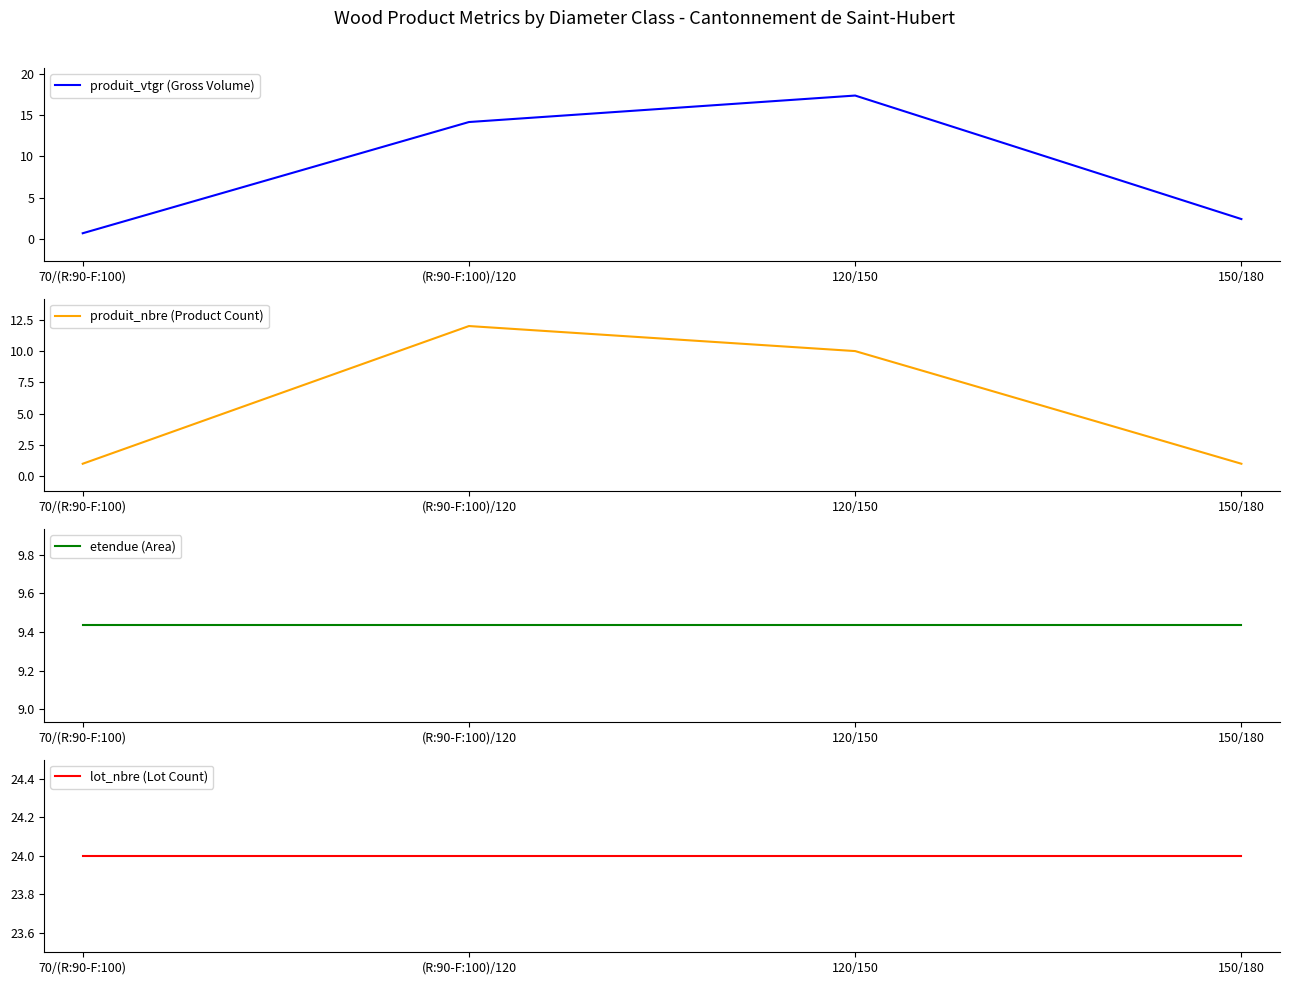

At 70/(R:90-F:100), list the series in order from smallest to largest.

produit_vtgr (Gross Volume), produit_nbre (Product Count), etendue (Area), lot_nbre (Lot Count)